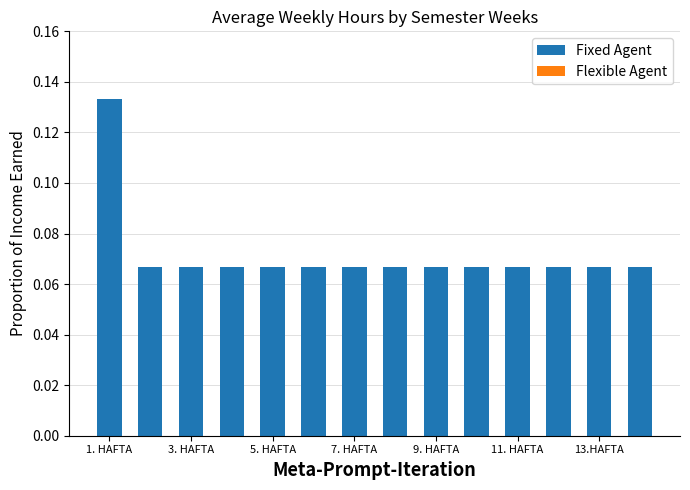

What is the sum of all values?

1.0